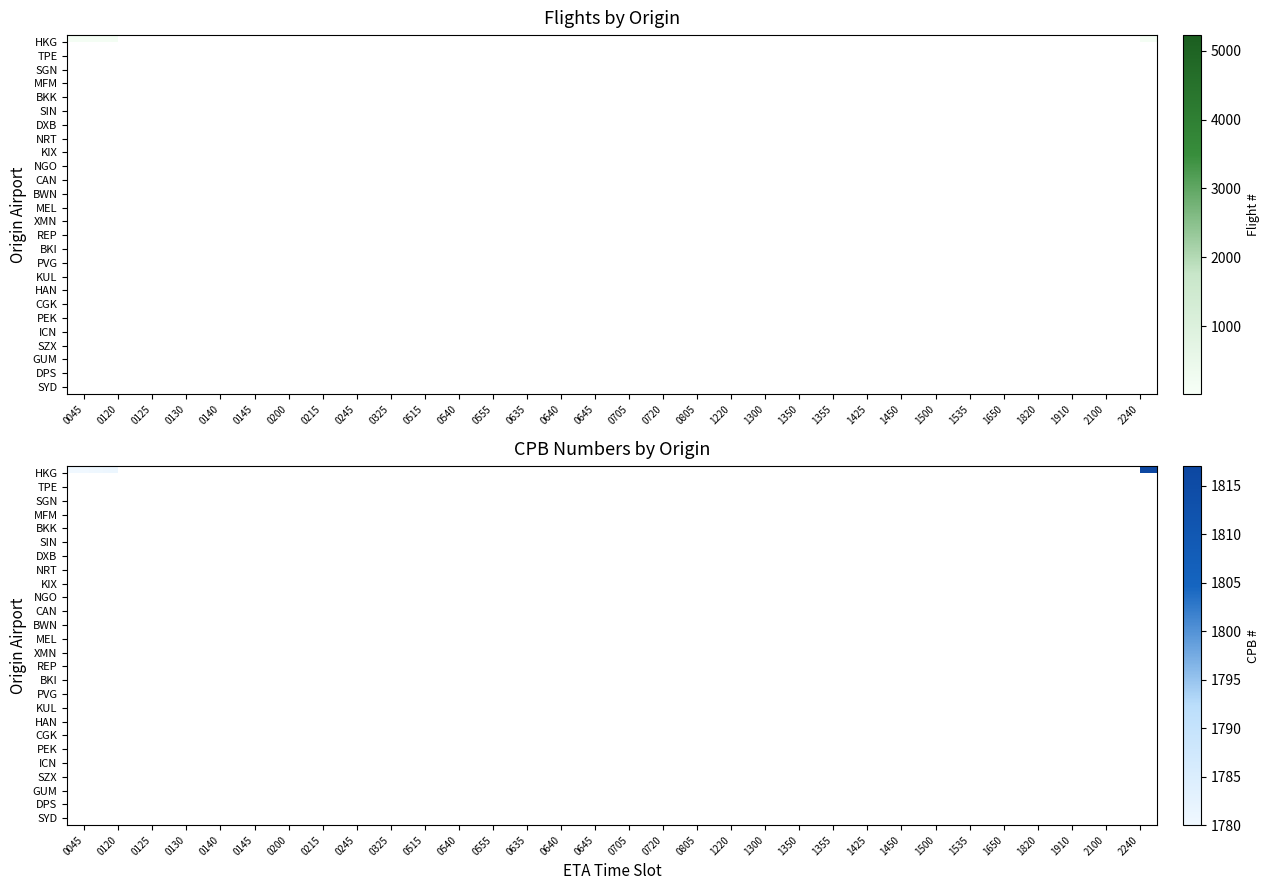

How many distinct data groups are displayed?

26